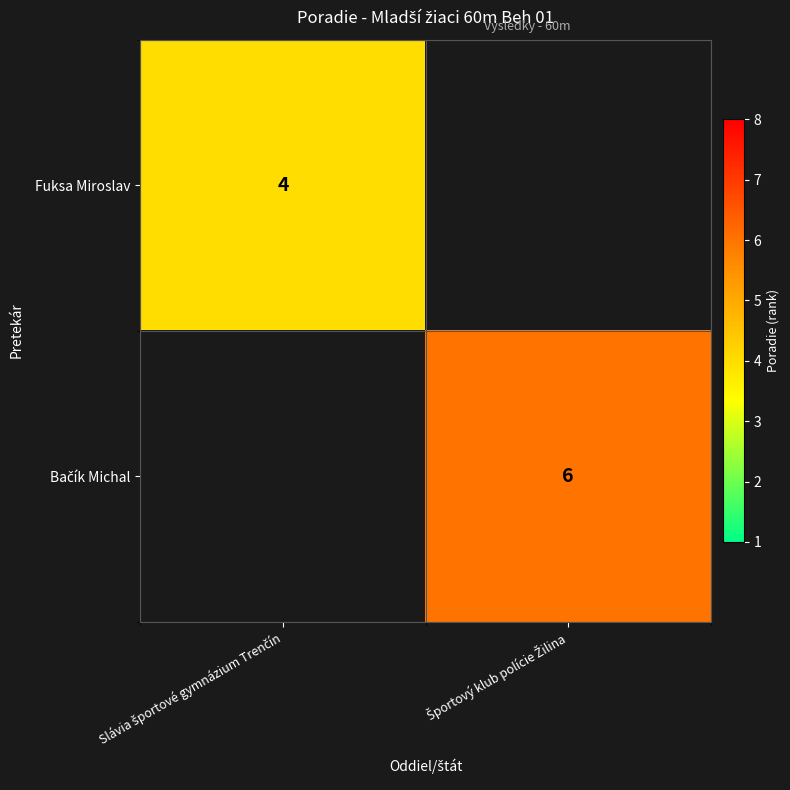

Is it true that Fuksa Miroslav equals 4.0 at Slávia športové gymnázium Trenčín?

True